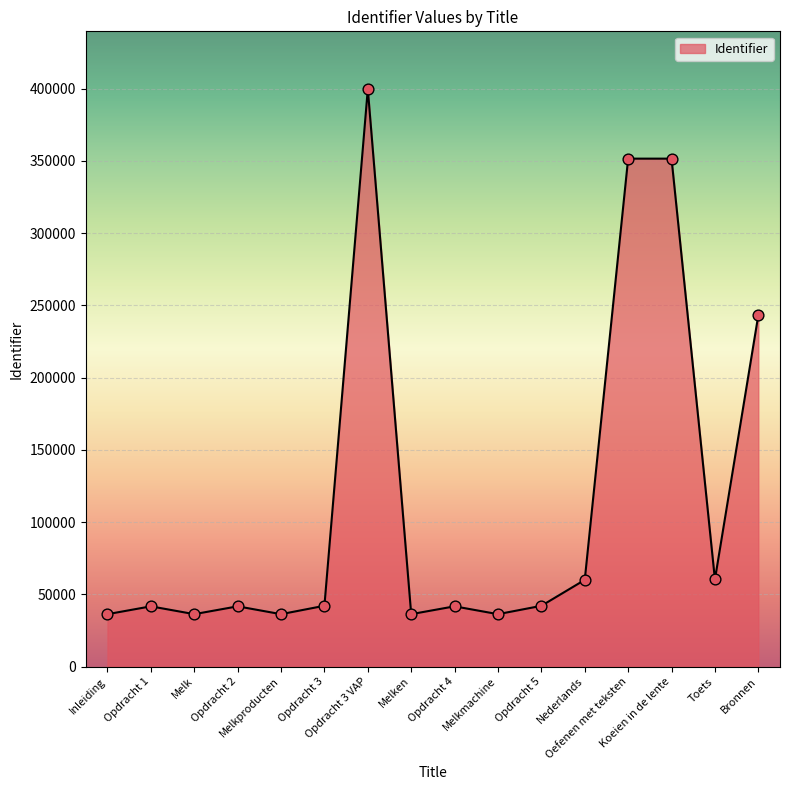

Which has a higher value, Opdracht 3 VAP or Oefenen met teksten?

Opdracht 3 VAP